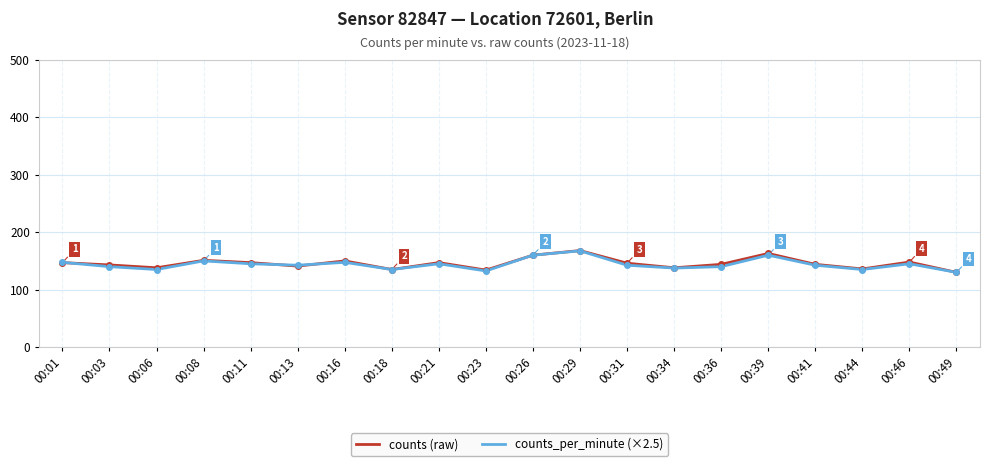

What is the lowest value of the counts_per_minute (×2.5) series?

130.0